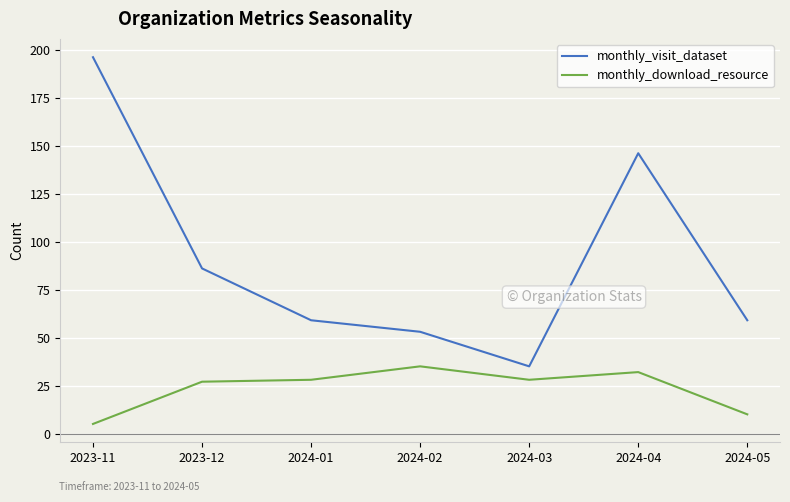

At which category does monthly_visit_dataset reach its first local peak?

2024-04